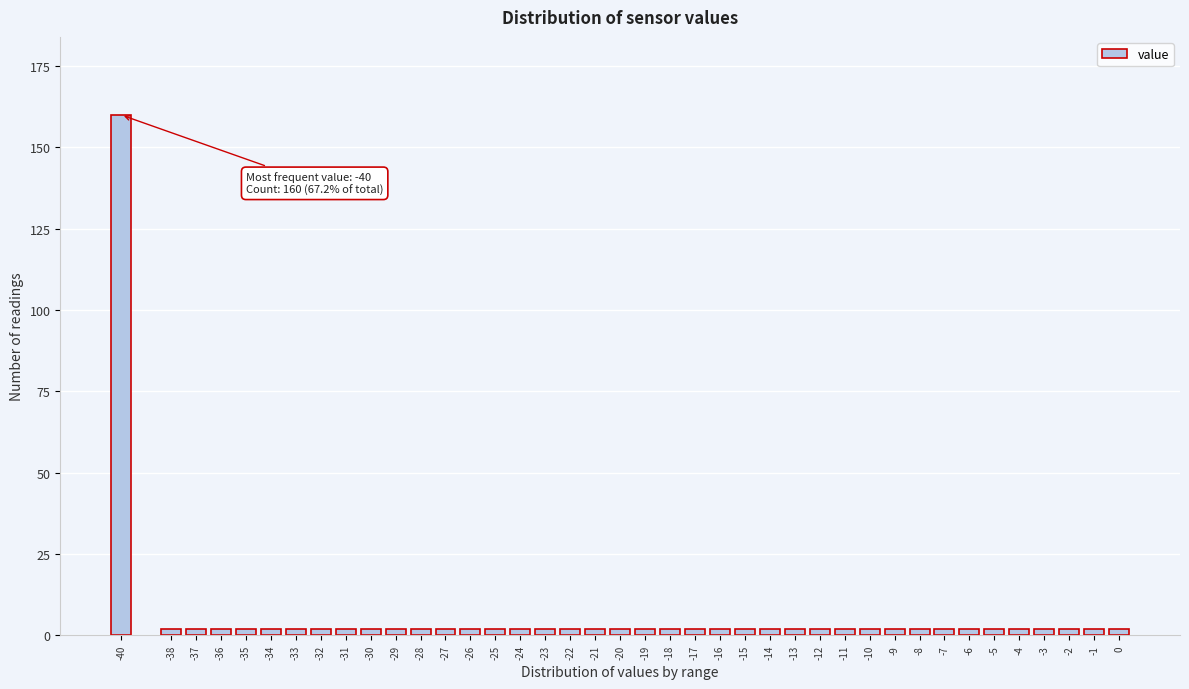

What is the difference between the maximum and minimum values?

158